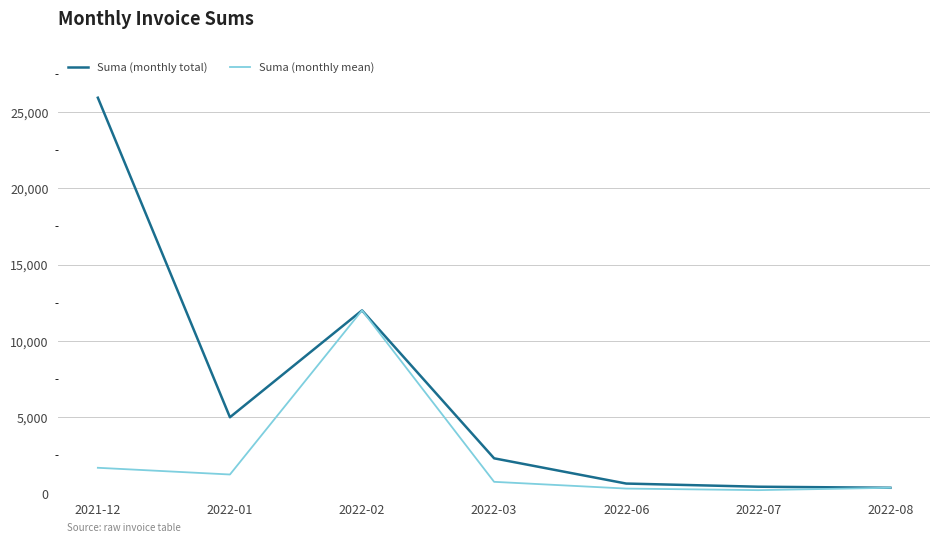

Which category has the highest value across all series?

2021-12